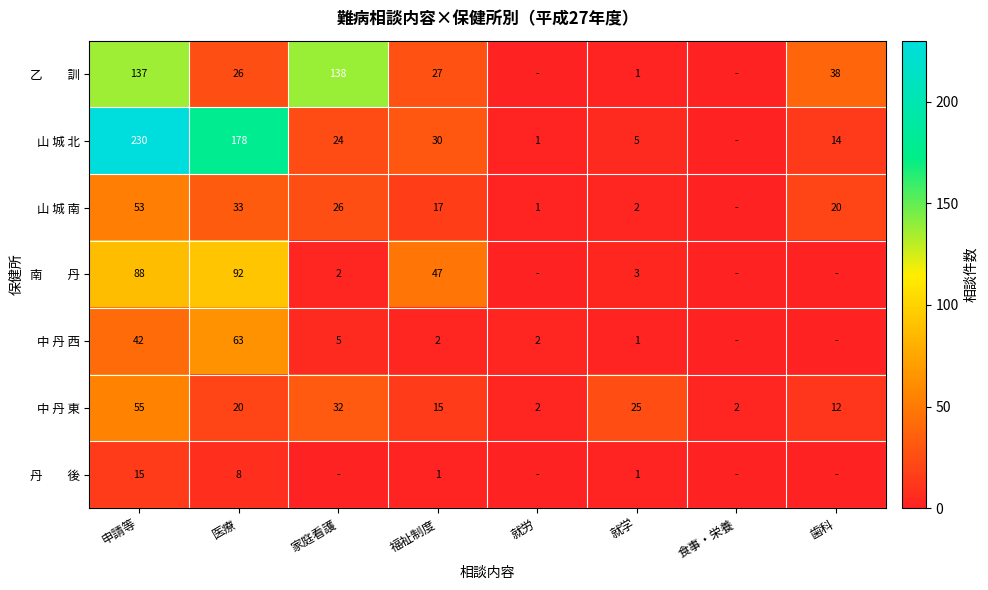

Where does the 中 丹 東 series first go above 20?

申請等